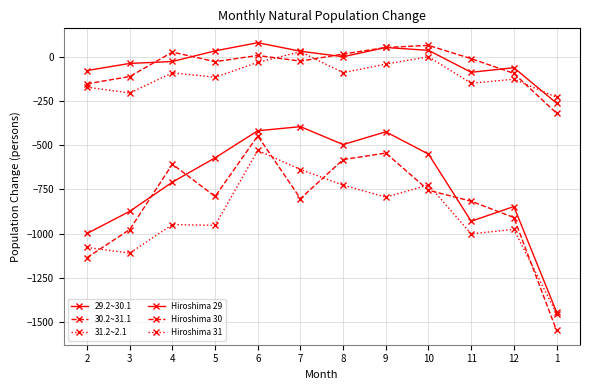

How many lines are shown in the chart?

6